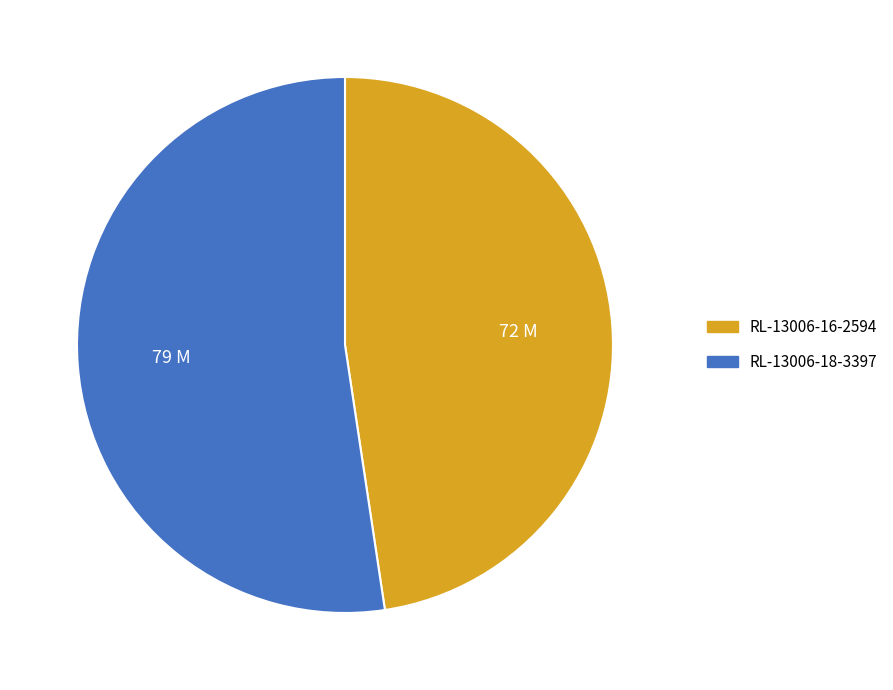

Is the sum of RL-13006-16-2594 and RL-13006-18-3397 greater than half?

Yes